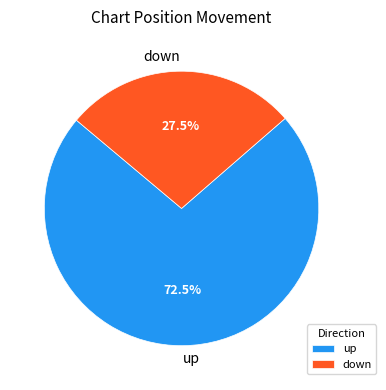

What portion of the pie excludes down?

72.5%